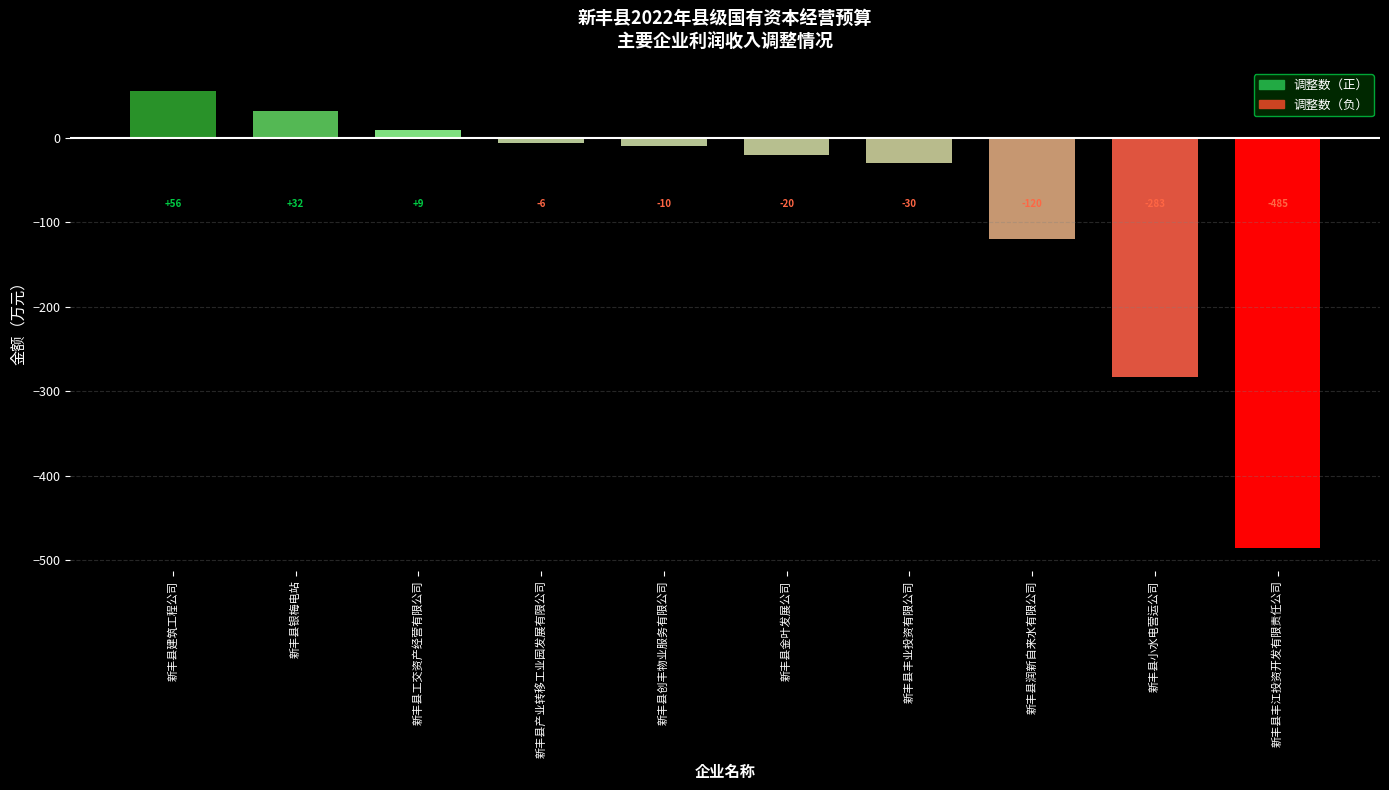

What is the label of the 5th bar from the left?

新丰县创丰物业服务有限公司